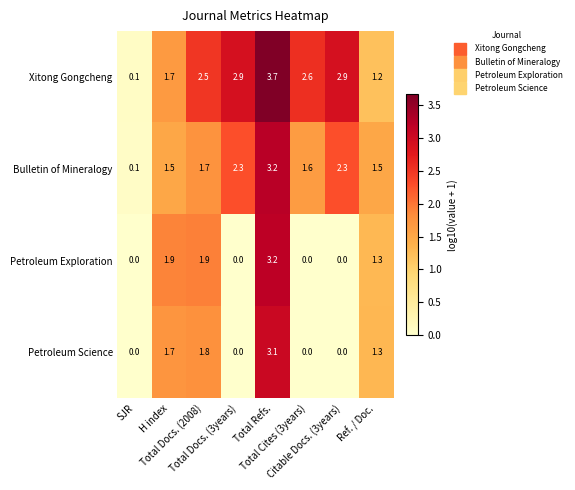

What is the difference between the highest and lowest values at H index?

0.4